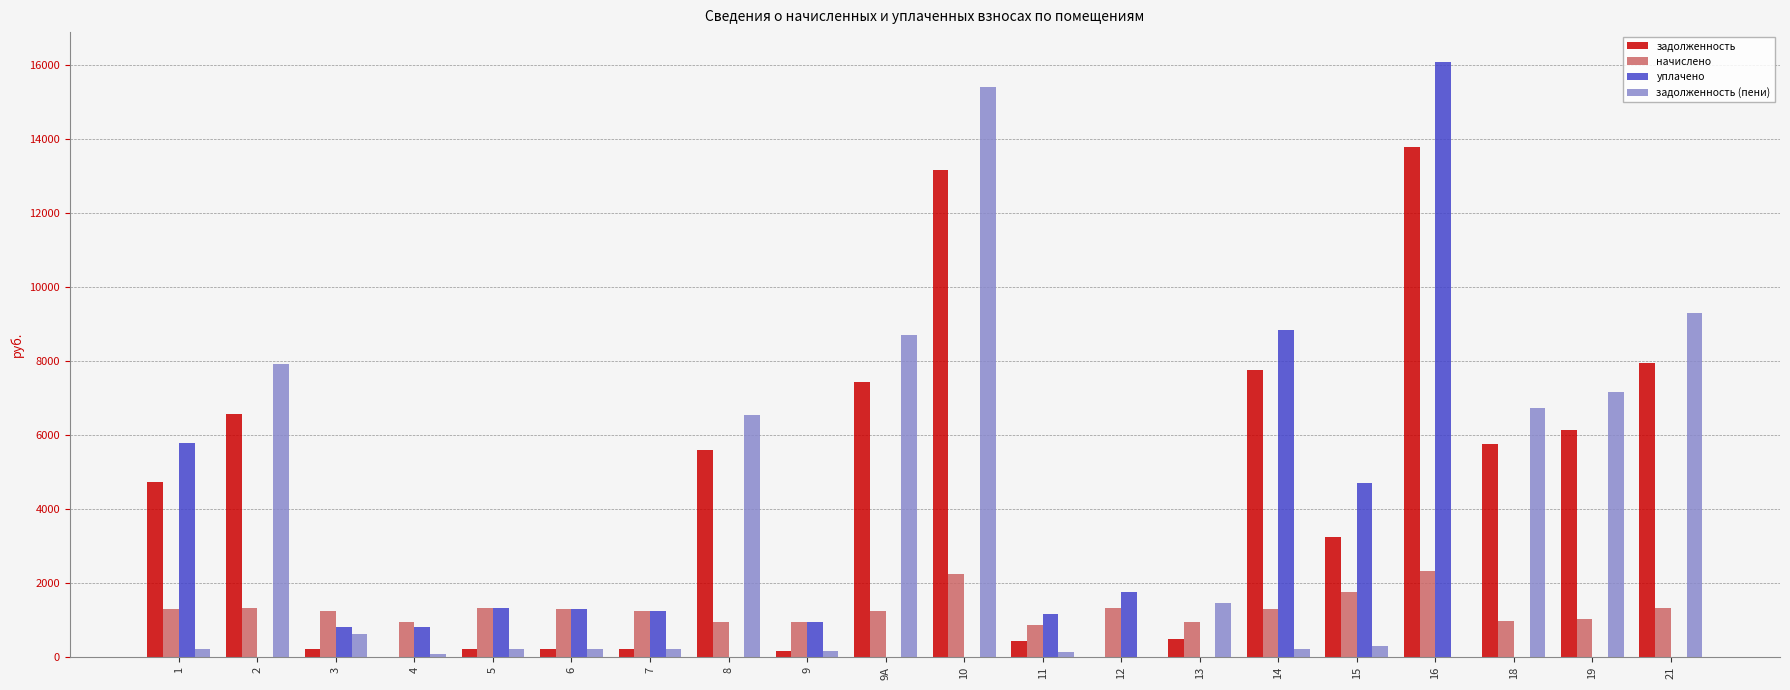

Is the value of задолженность (пени) at 21 greater than the value of начислено at 9?

Yes